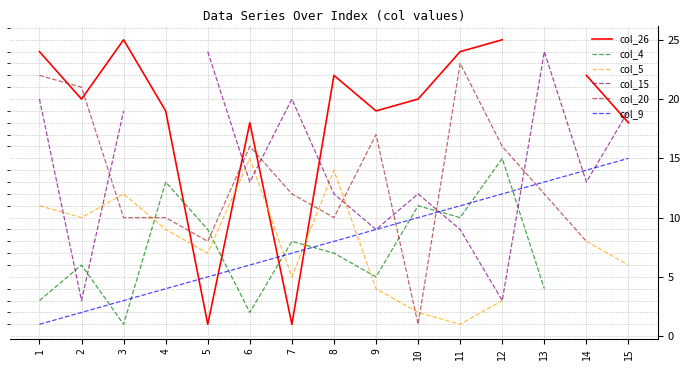

What is the minimum value shown in the chart?

1.0